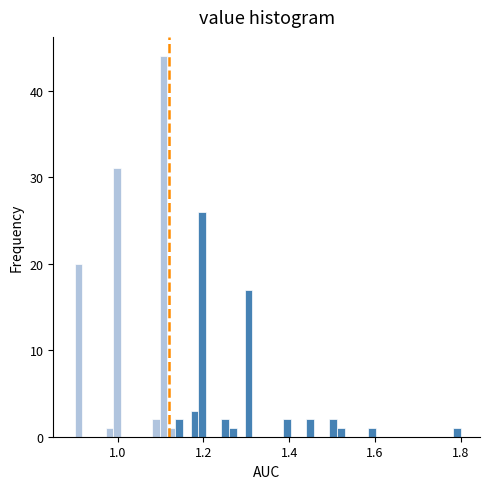

Around what value on the x-axis is the tallest bar? Give the approximate position of its centre, as read against the axis.

1.10